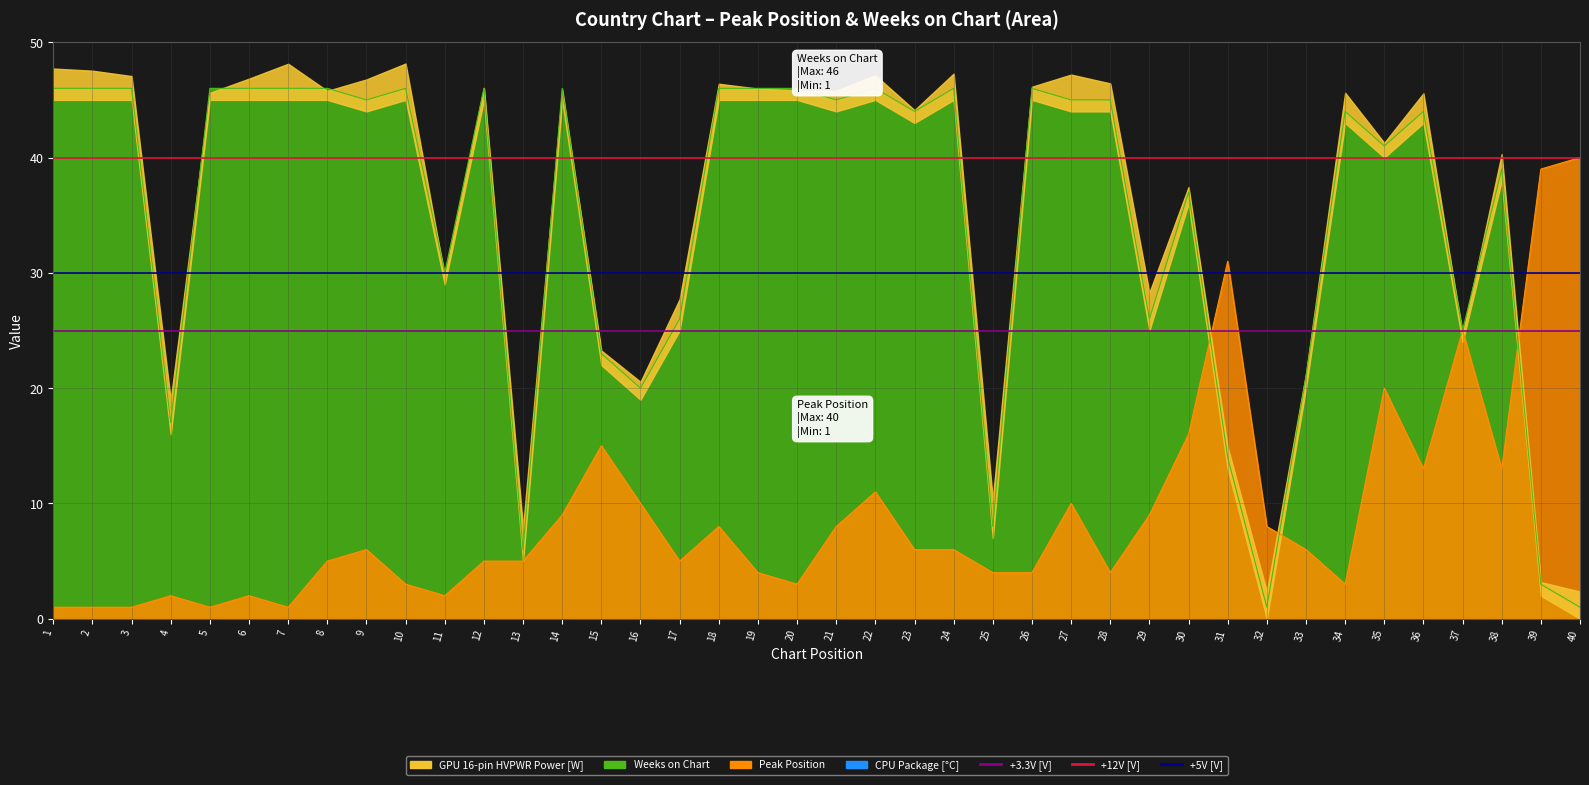

Rank the categories by +3.3V reference line value from lowest to highest.

1, 2, 3, 4, 5, 6, 7, 8, 9, 10, 11, 12, 13, 14, 15, 16, 17, 18, 19, 20, 21, 22, 23, 24, 25, 26, 27, 28, 29, 30, 31, 32, 33, 34, 35, 36, 37, 38, 39, 40